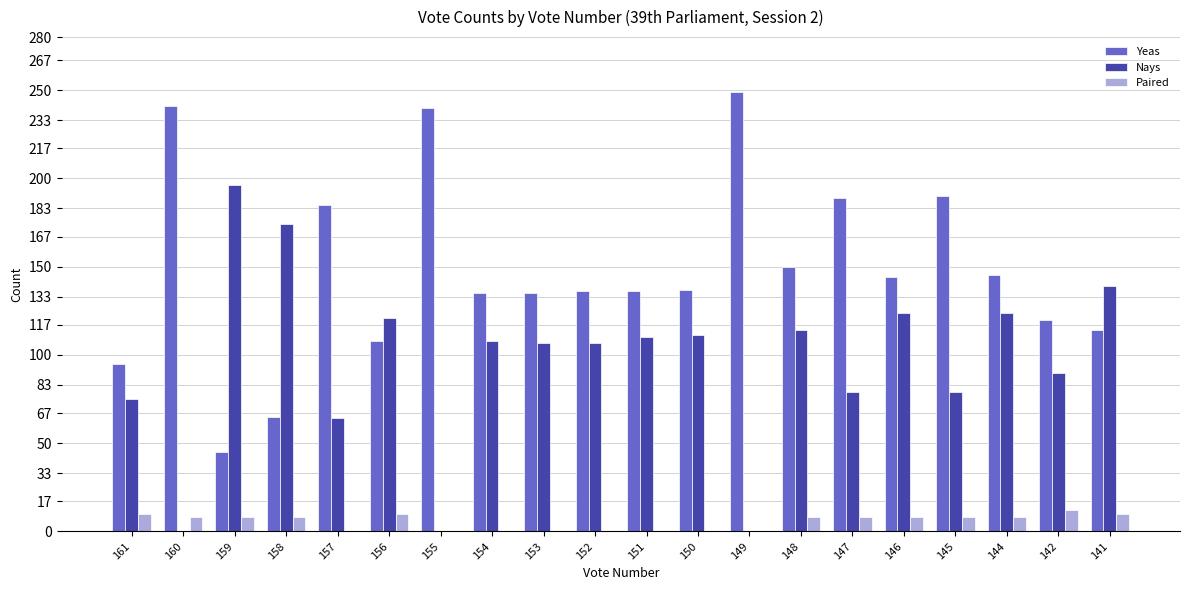

Which series changed the most between 161 and 142?

Yeas